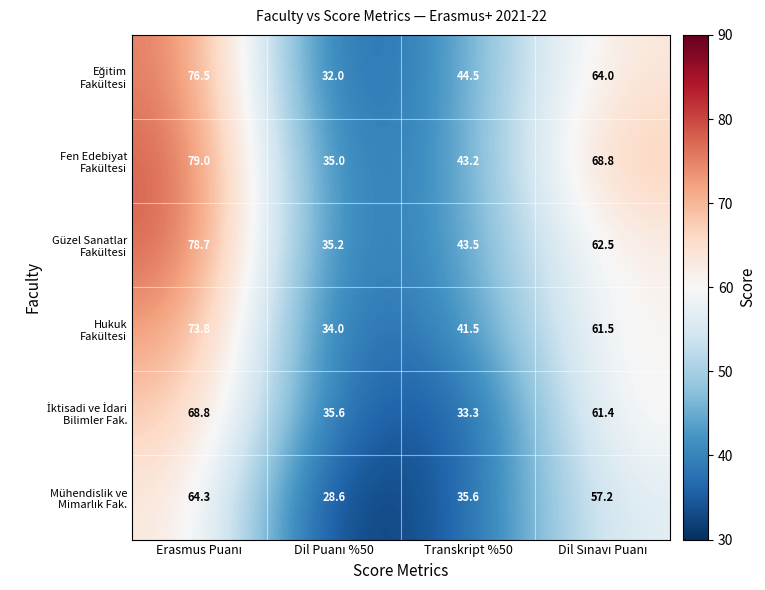

How many categories are shown in the chart?

4